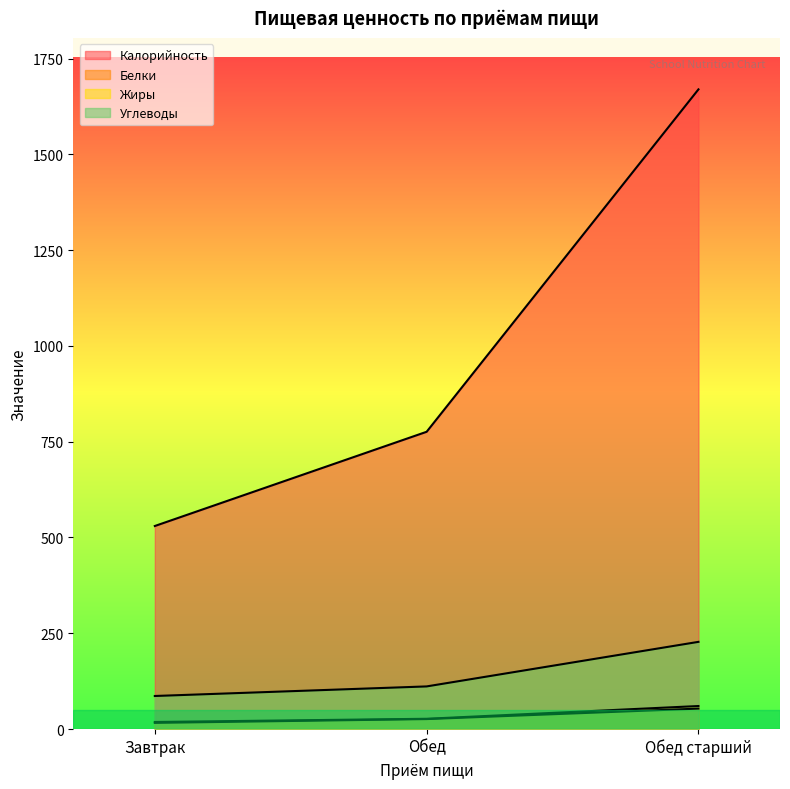

True or false: Белки has a value of 22.4 at Завтрак.

False